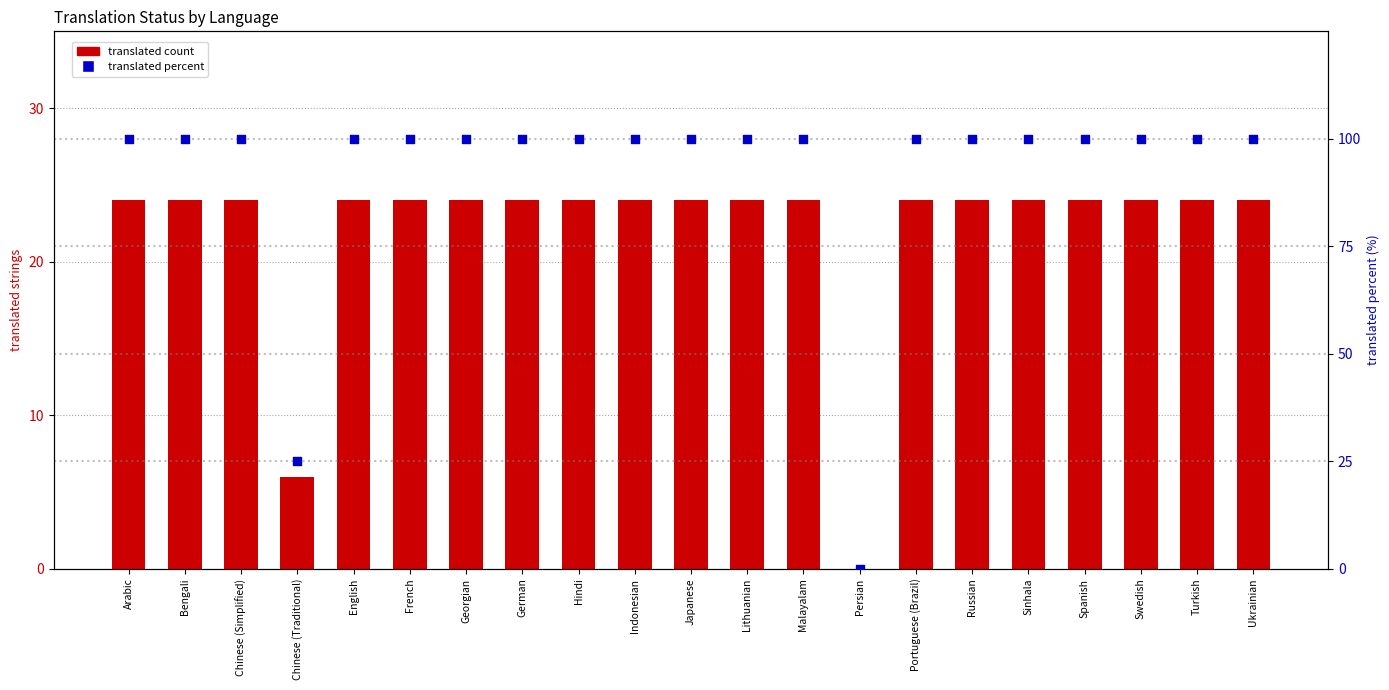

Which series has the largest total across all categories?

translated percent